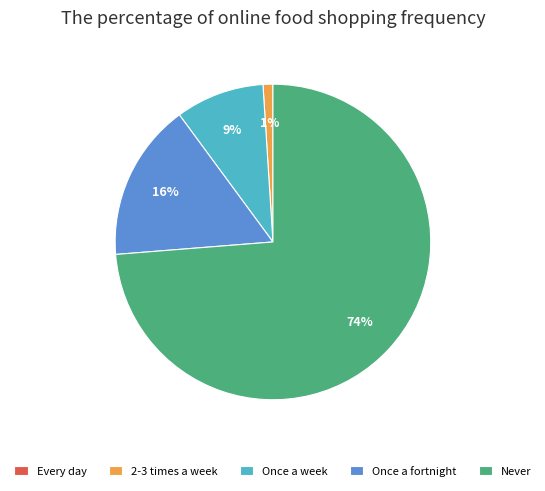

To the nearest percent, what portion does 2-3 times a week represent?

1%